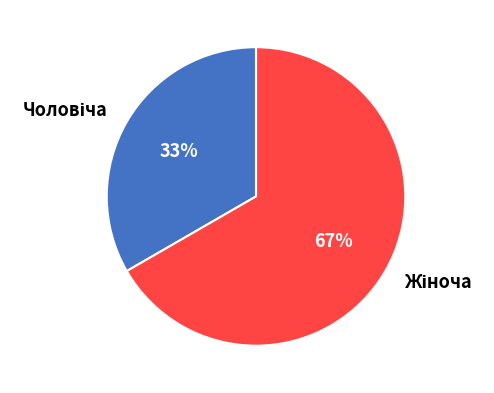

To the nearest percent, what is the average slice percentage?

50%